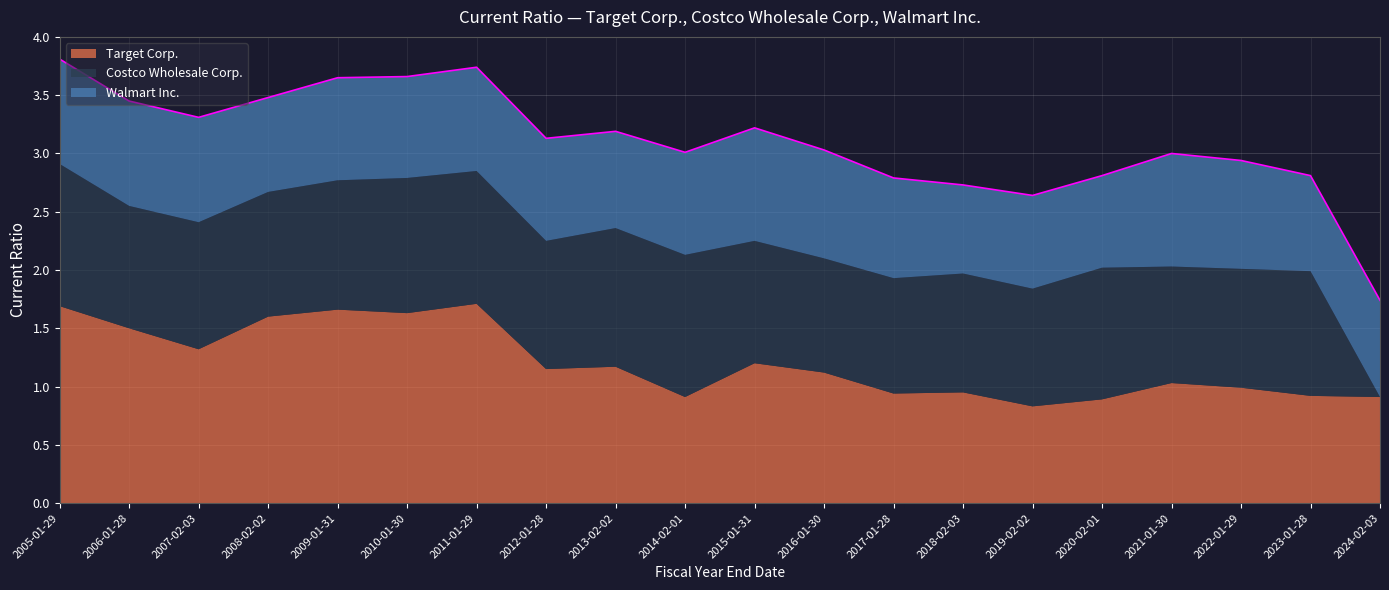

True or false: Costco Wholesale Corp. has a value of 1.0 at 2019-02-02.

True